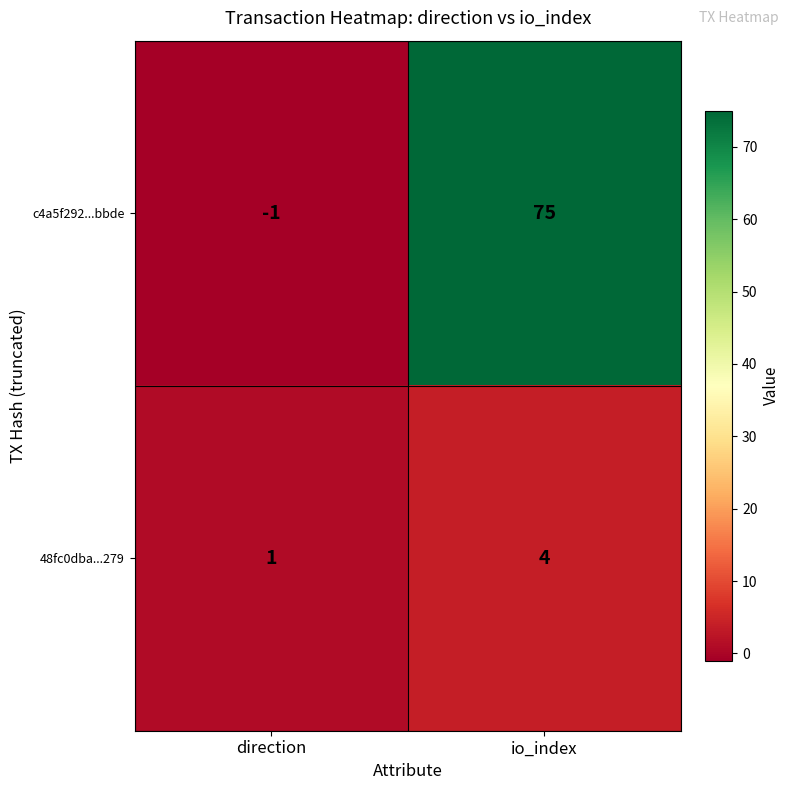

What is the difference between the highest and lowest values at direction?

2